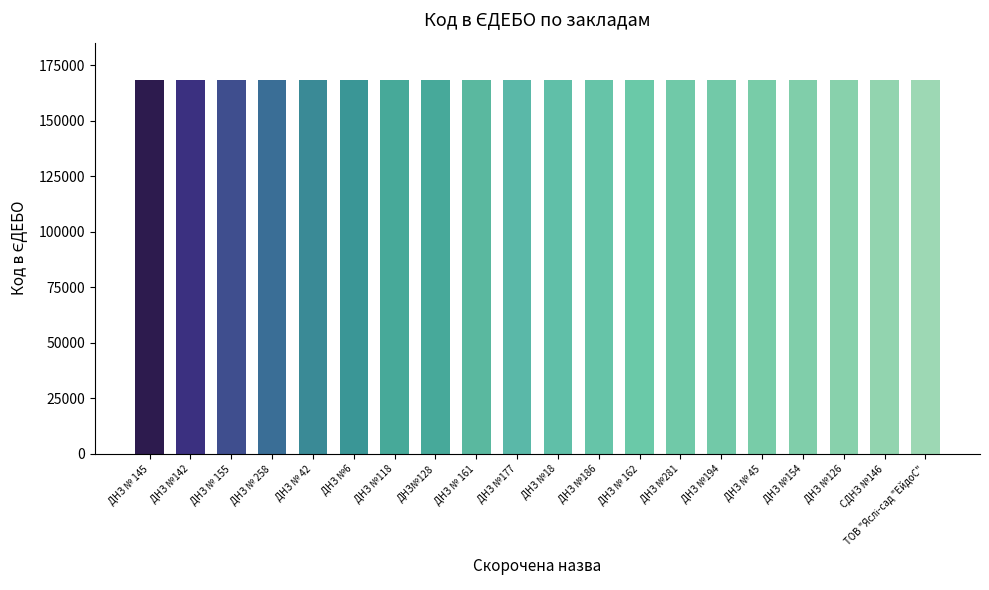

What is the average value?

168294